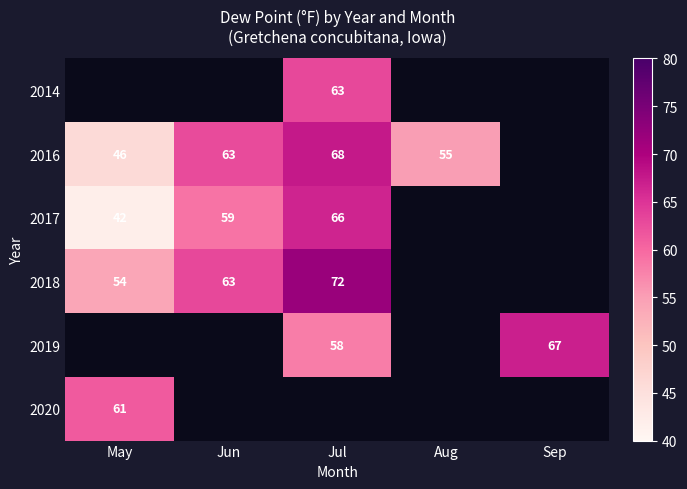

How many series are shown in this chart?

6